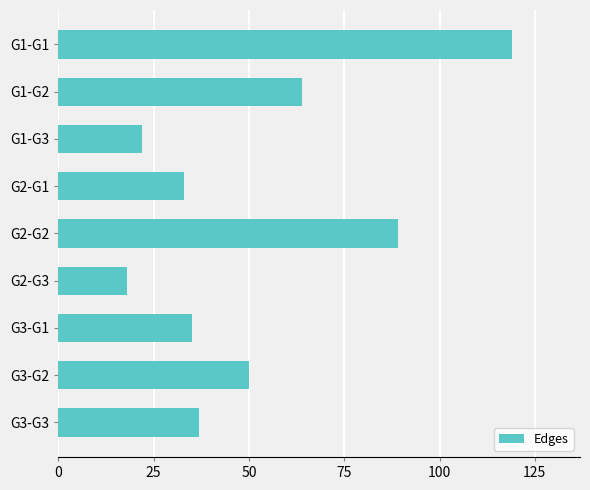

What is the change in value from G3-G3 to G1-G3?

-15